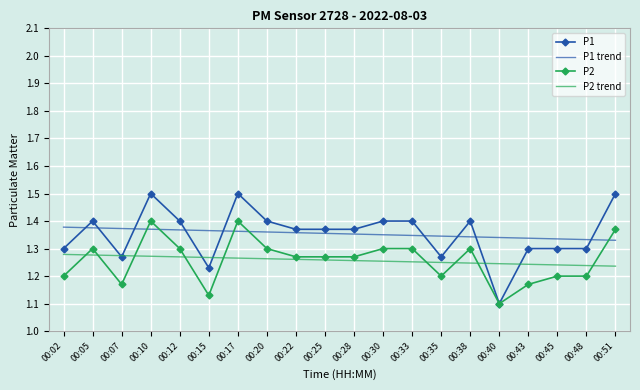

Is the value of P2 trend at 00:48 greater than the value of P2 at 00:51?

No